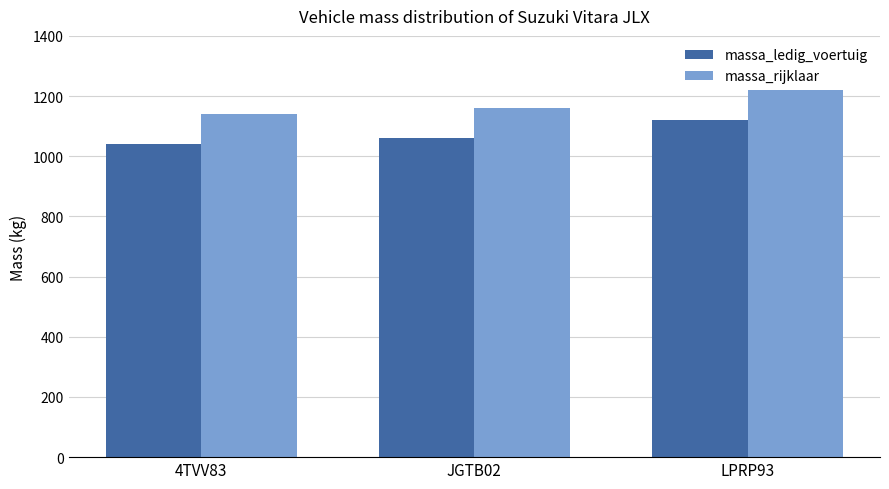

What are all the series names shown in the legend?

massa_ledig_voertuig, massa_rijklaar